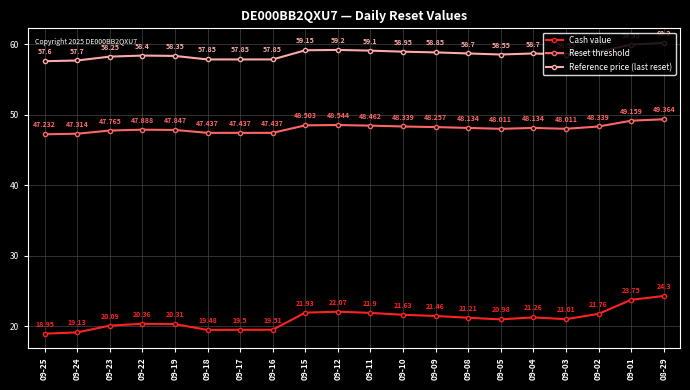

Is the value of Reference price (last reset) at 08-29 greater than the value of Cash value at 09-23?

Yes